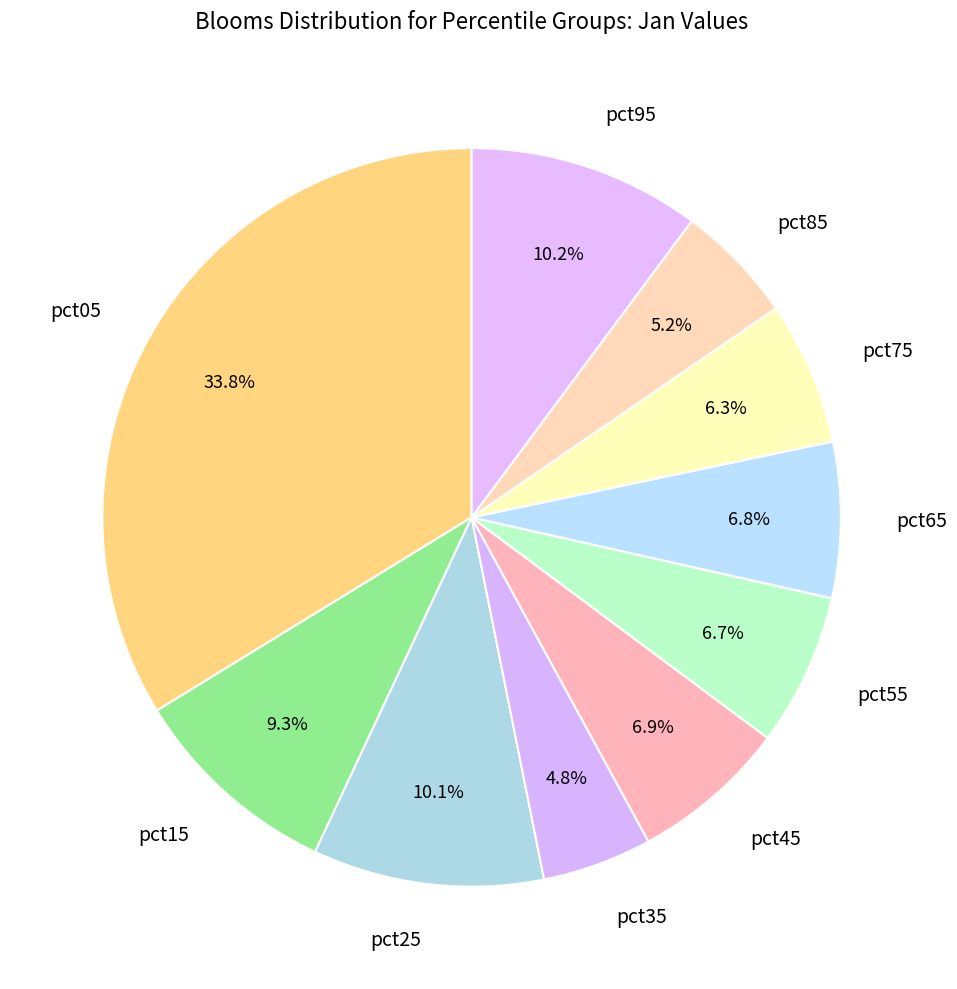

The pct35 slice represents 13% of the pie. True or false?

False